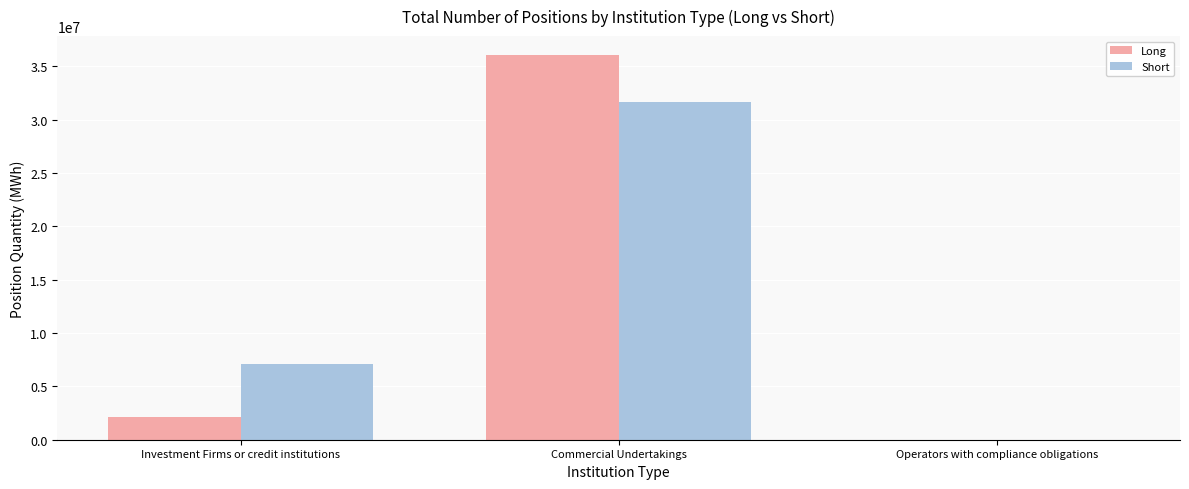

At which category does the chart reach its peak across all series?

Commercial Undertakings